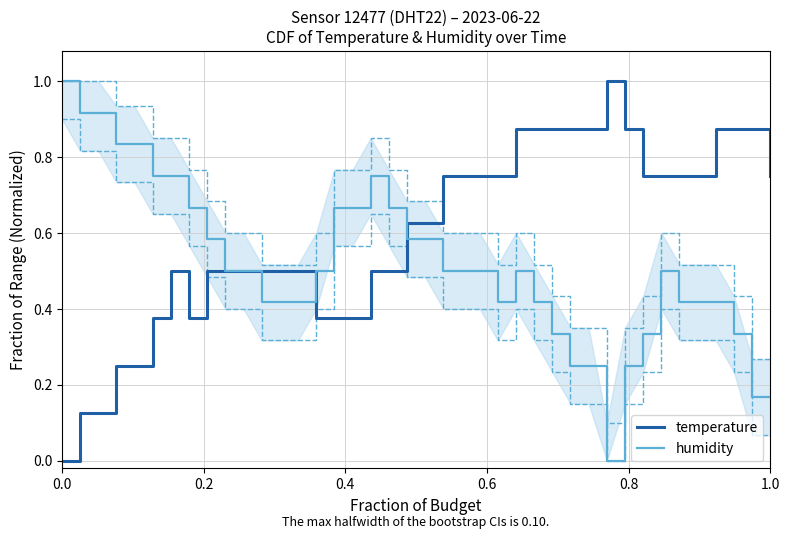

Is it true that humidity equals 0.1 at 1.0?

False